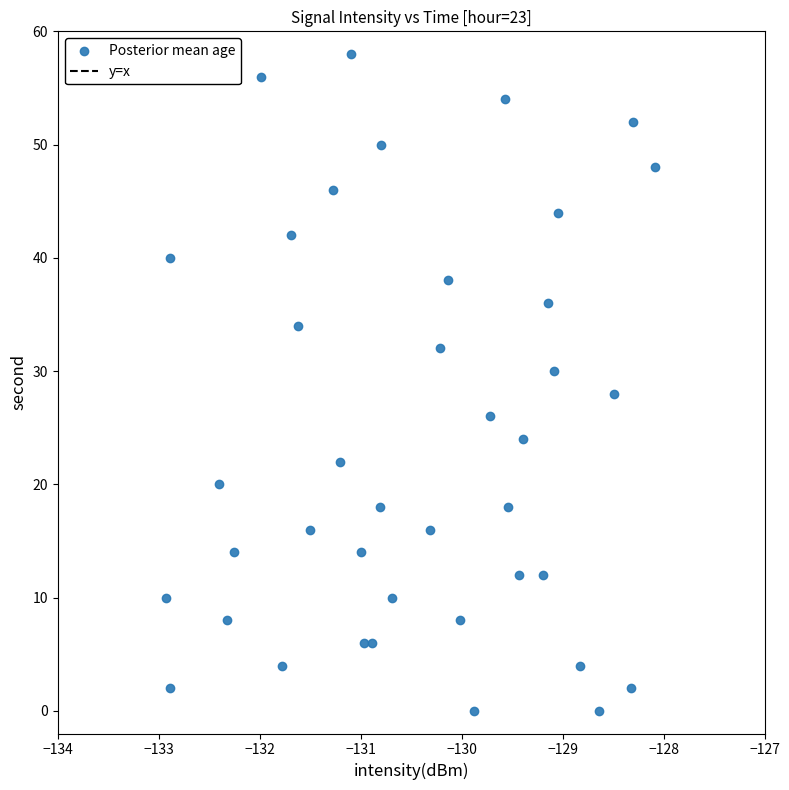

What is the range of Y values (max minus min)?

58